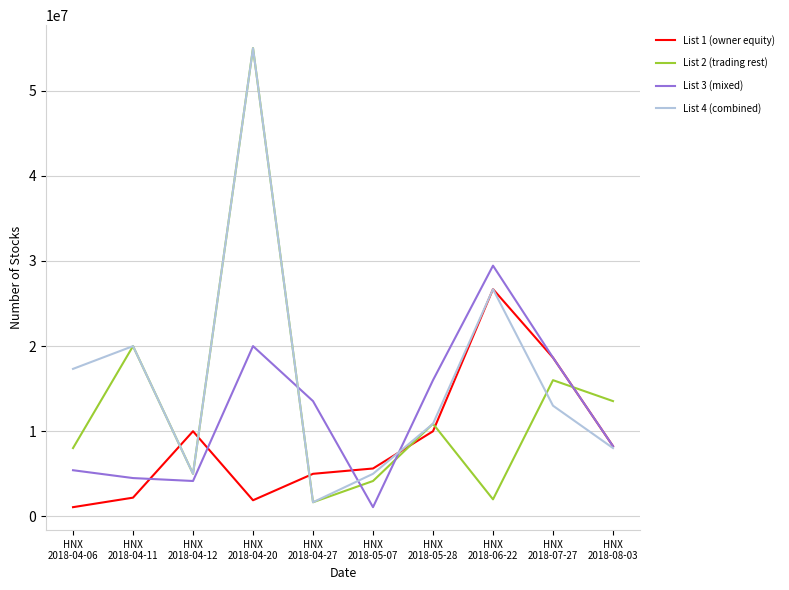

How many values in the List 4 (combined) series are below 13000000?

5